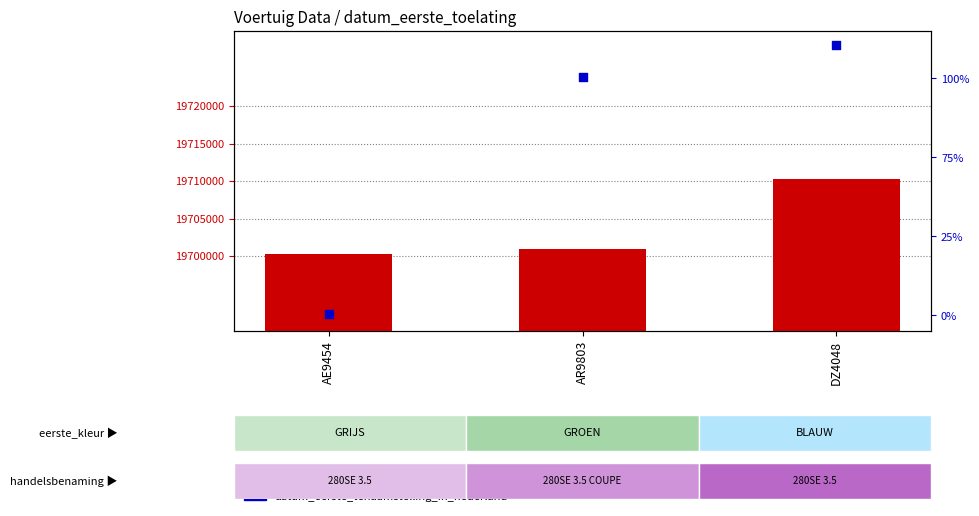

What are all the series names shown in the legend?

datum_eerste_toelating, datum_eerste_tenaamstelling_in_nederland